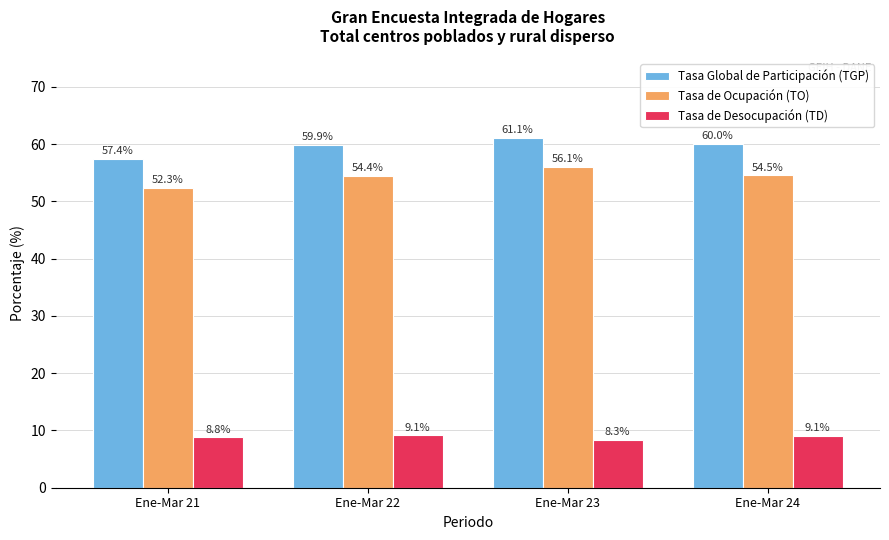

Rank the series by their maximum value, from lowest to highest.

Tasa de Desocupación (TD), Tasa de Ocupación (TO), Tasa Global de Participación (TGP)